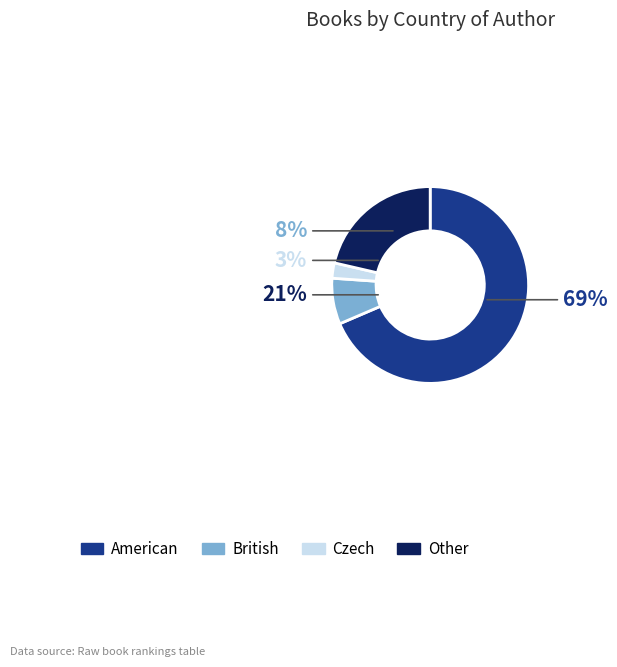

To the nearest percent, what is the difference between the British and Czech slice percentages?

5%